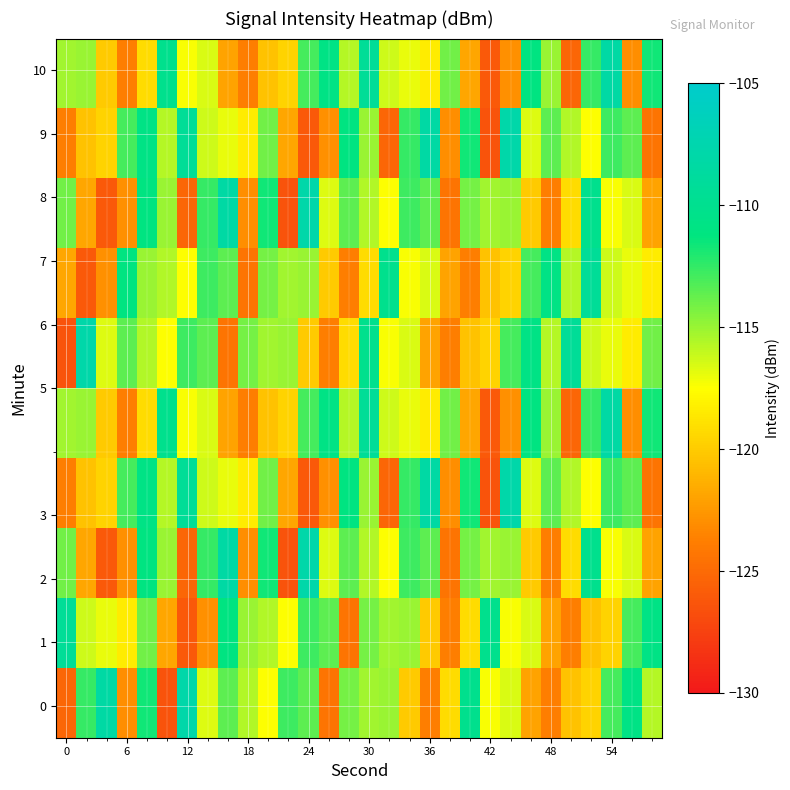

How many categories are shown in the chart?

30